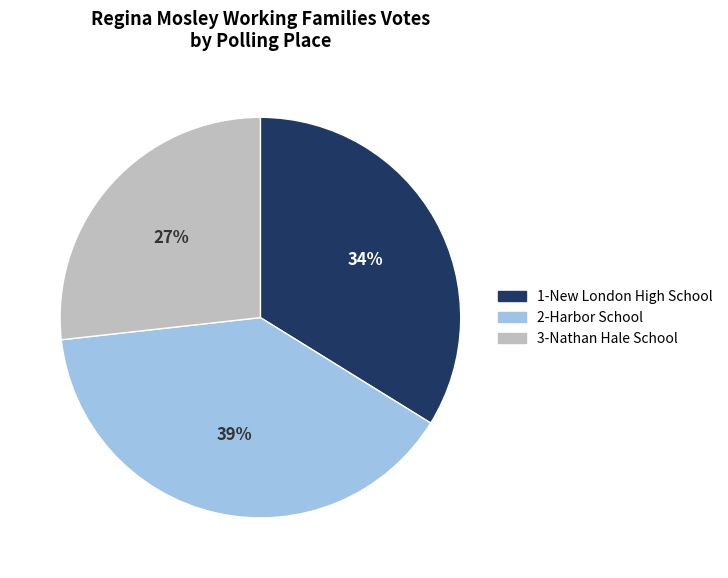

To the nearest percent, what portion does 1-New London High School represent?

34%